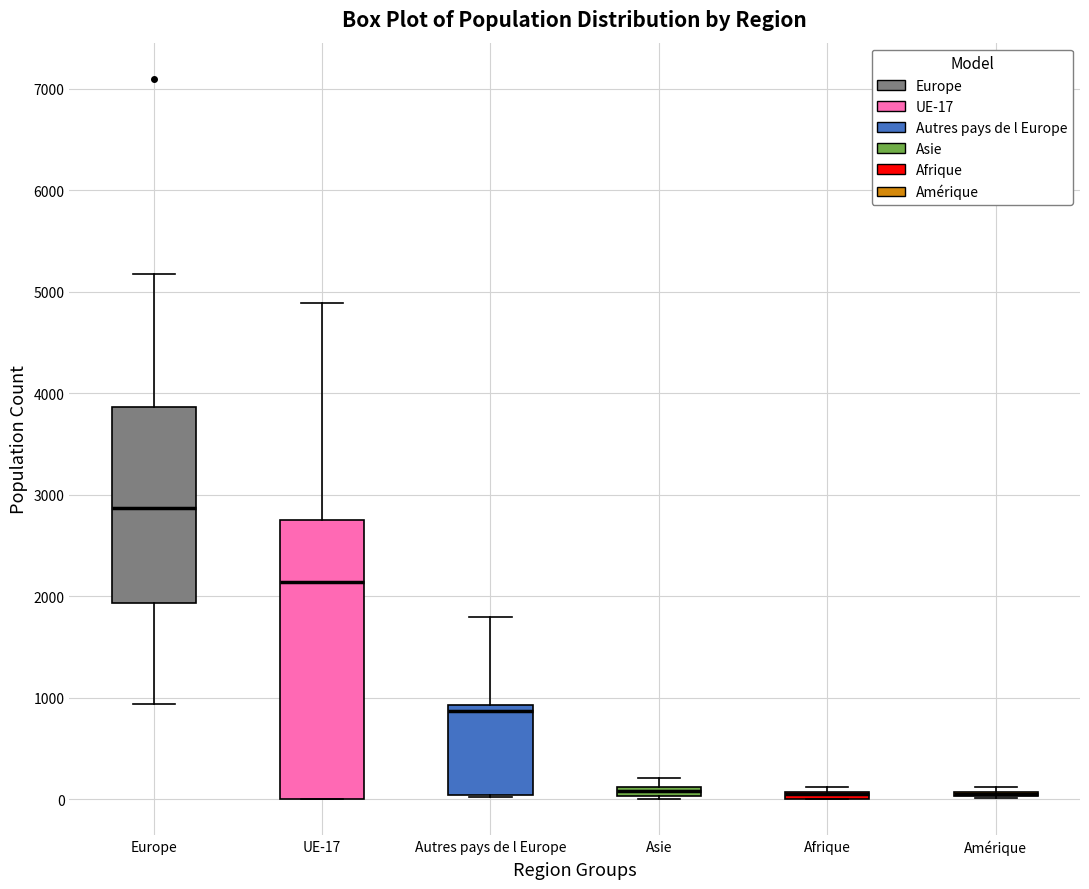

Which box is the tallest, from its lower edge to its upper edge?

UE-17